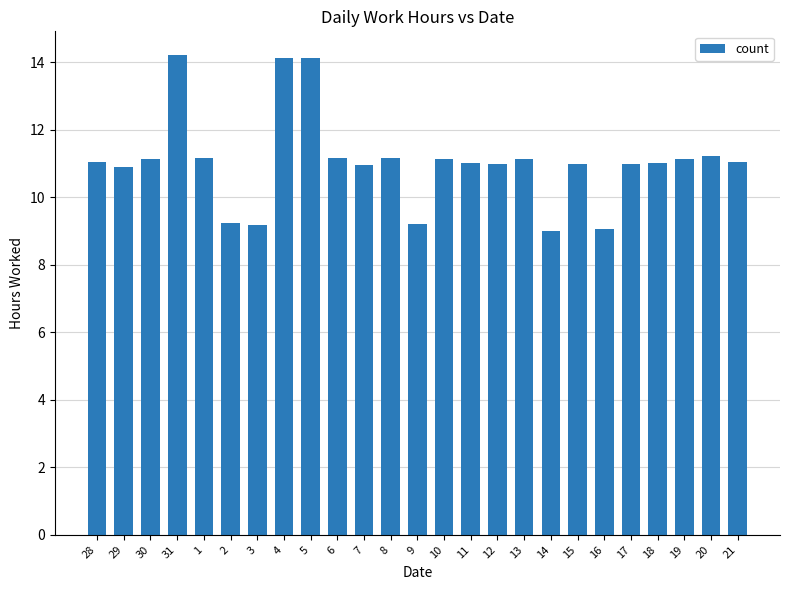

How many series are shown in this chart?

1